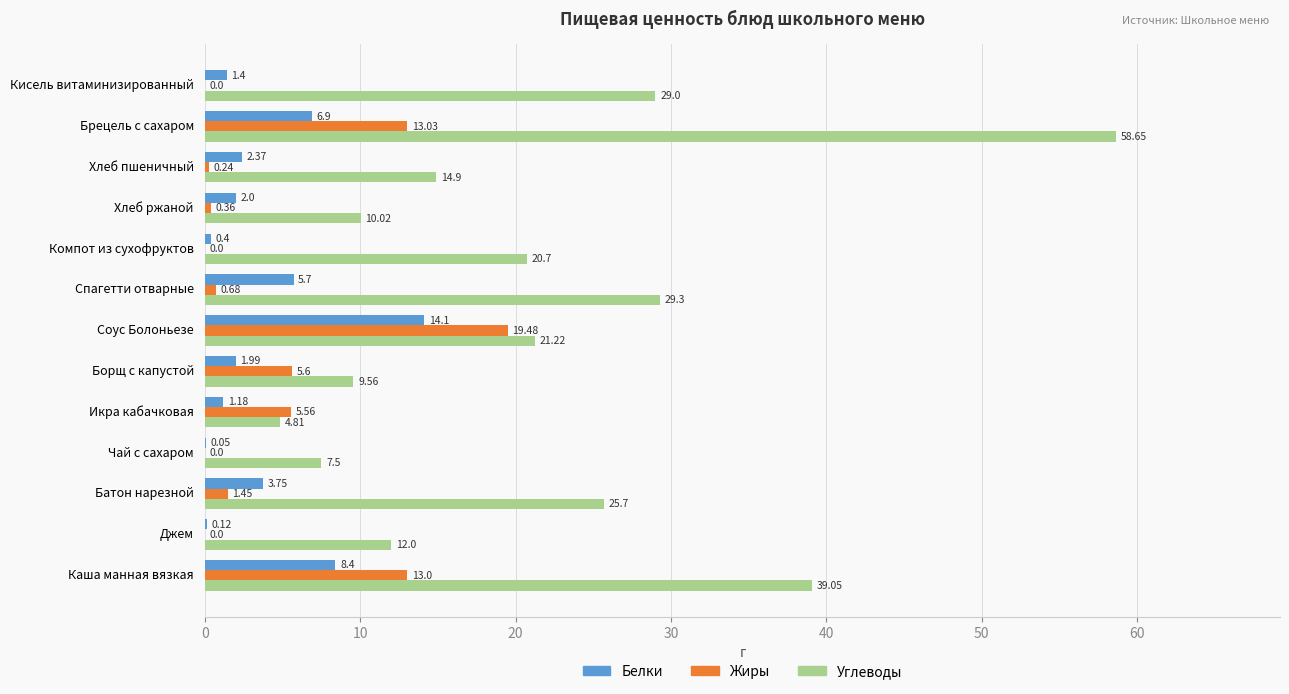

Which label corresponds to the largest value in the chart?

Брецель с сахаром